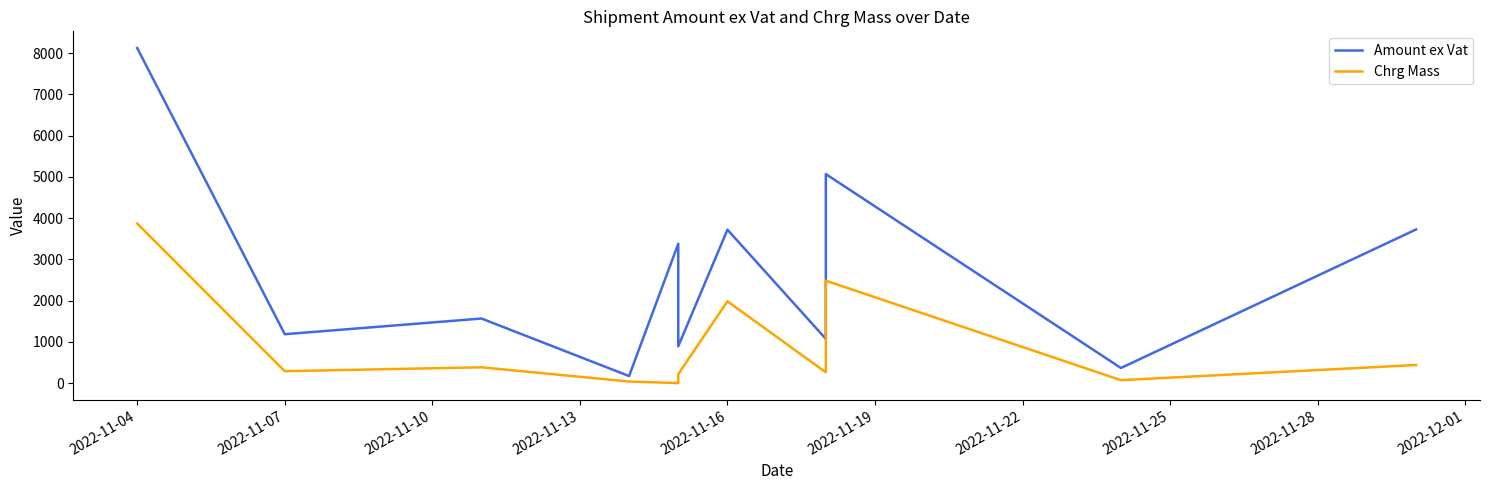

What is the value of the Amount ex Vat point at the 1st from the left?

8125.0